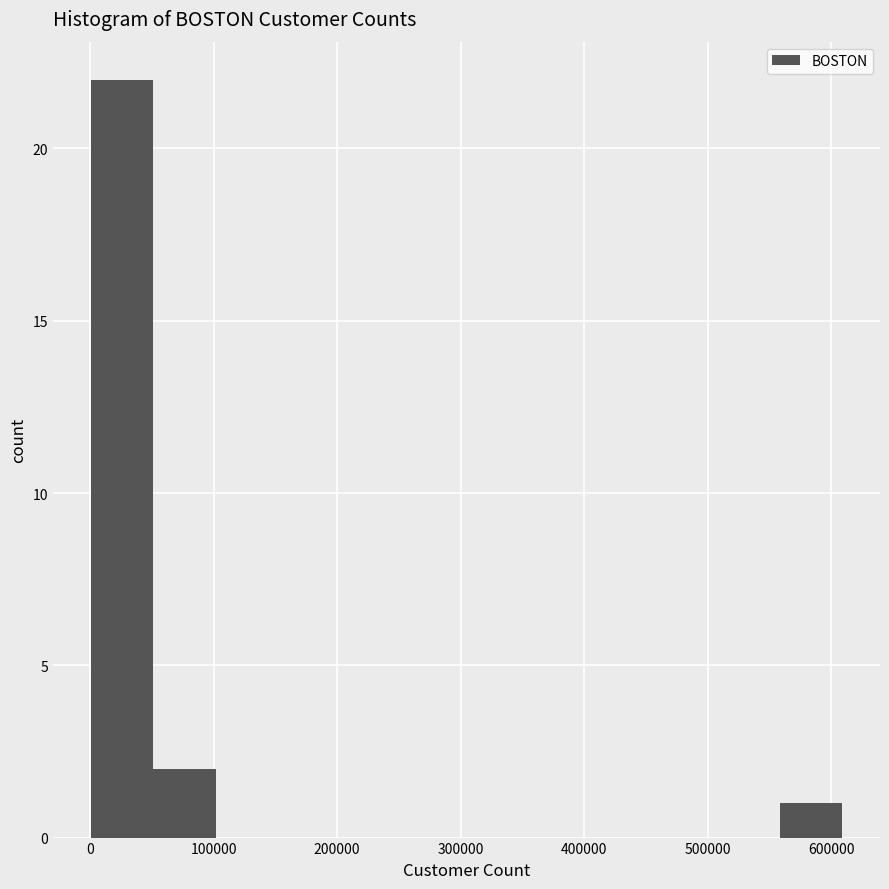

Reading left to right, transcribe this chart: for each bar, give the range it covers on the x-axis and its height. Neither the bar edges nor the heights are printed on the chart, so give them approximately, as read against the axes.

0 to 50000: 22
50000 to 100000: 2
100000 to 150000: 0
150000 to 200000: 0
200000 to 250000: 0
250000 to 300000: 0
300000 to 360000: 0
360000 to 410000: 0
410000 to 460000: 0
460000 to 510000: 0
510000 to 560000: 0
560000 to 610000: 1